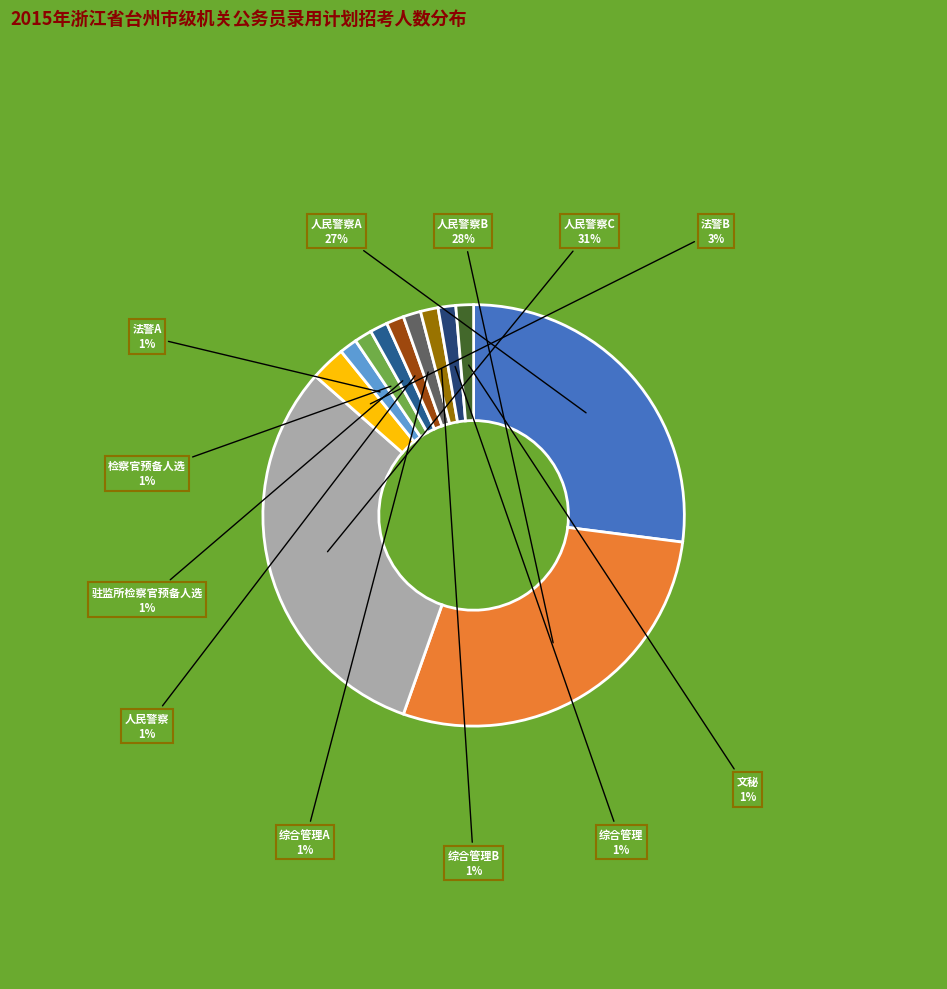

What percentage is the 法警B slice, to the nearest percent?

3%